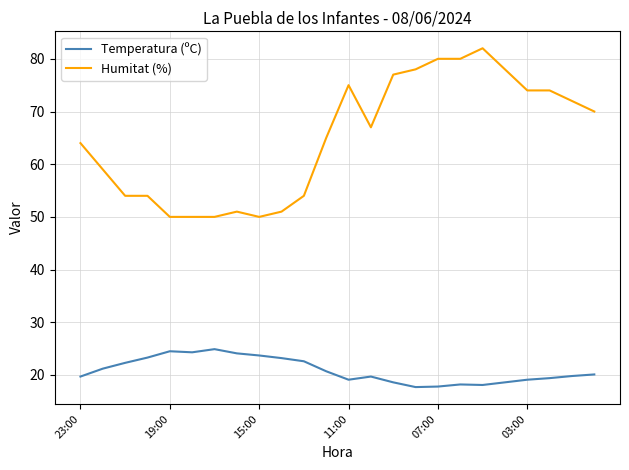

True or false: Temperatura (ºC) and Humitat (%) intersect in this chart.

False